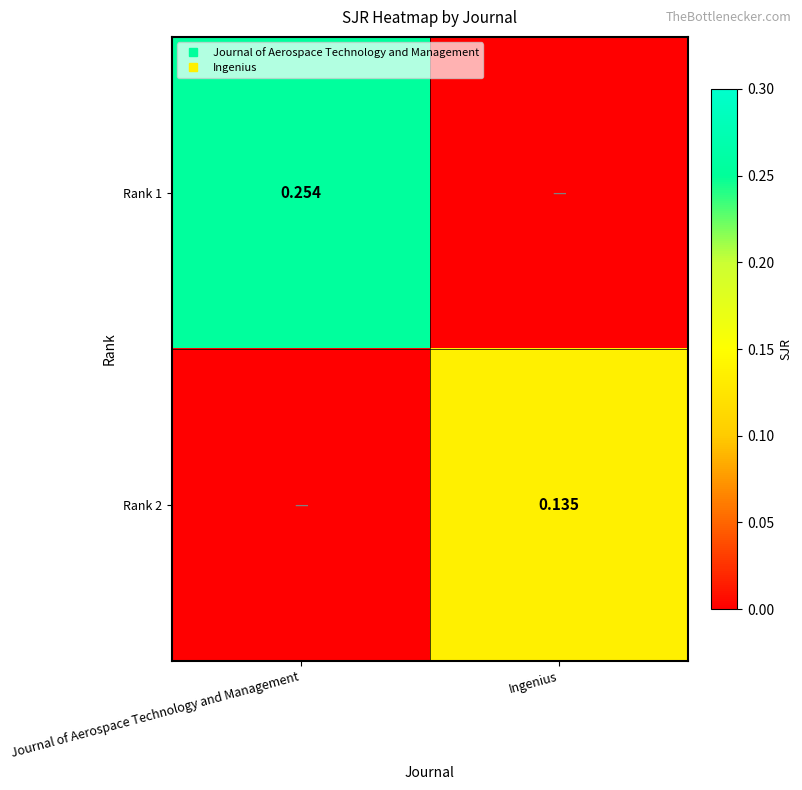

True or false: Rank 2 has a value of 0.2 at Ingenius.

False